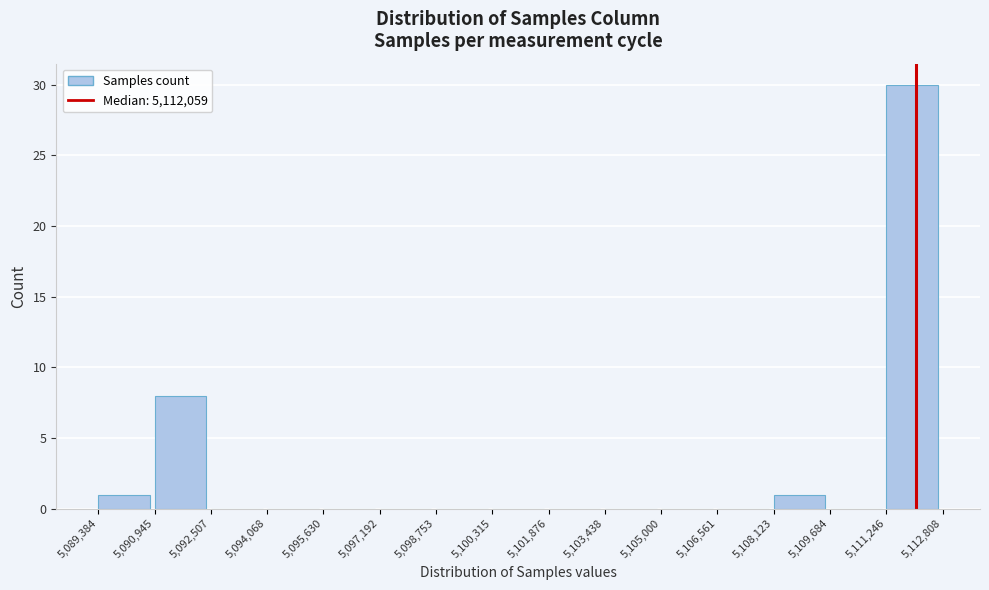

Reading left to right, transcribe this chart: for each bar, give the range it covers on the x-axis and its height. The values are not printed on the chart, so give them approximately, as read against the axis.

5,089,384 to 5,090,945: 1
5,090,945 to 5,092,507: 8
5,092,507 to 5,094,068: 0
5,094,068 to 5,095,630: 0
5,095,630 to 5,097,192: 0
5,097,192 to 5,098,753: 0
5,098,753 to 5,100,315: 0
5,100,315 to 5,101,876: 0
5,101,876 to 5,103,438: 0
5,103,438 to 5,105,000: 0
5,105,000 to 5,106,561: 0
5,106,561 to 5,108,123: 0
5,108,123 to 5,109,684: 1
5,109,684 to 5,111,246: 0
5,111,246 to 5,112,808: 30